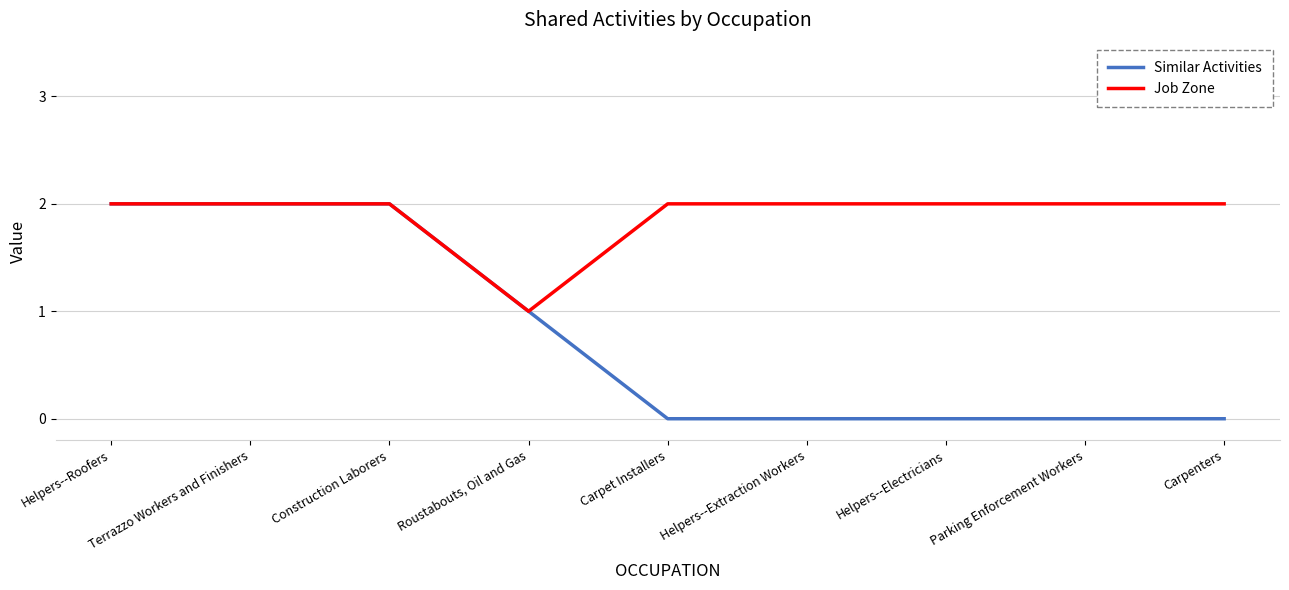

What is the maximum value for Similar Activities?

2